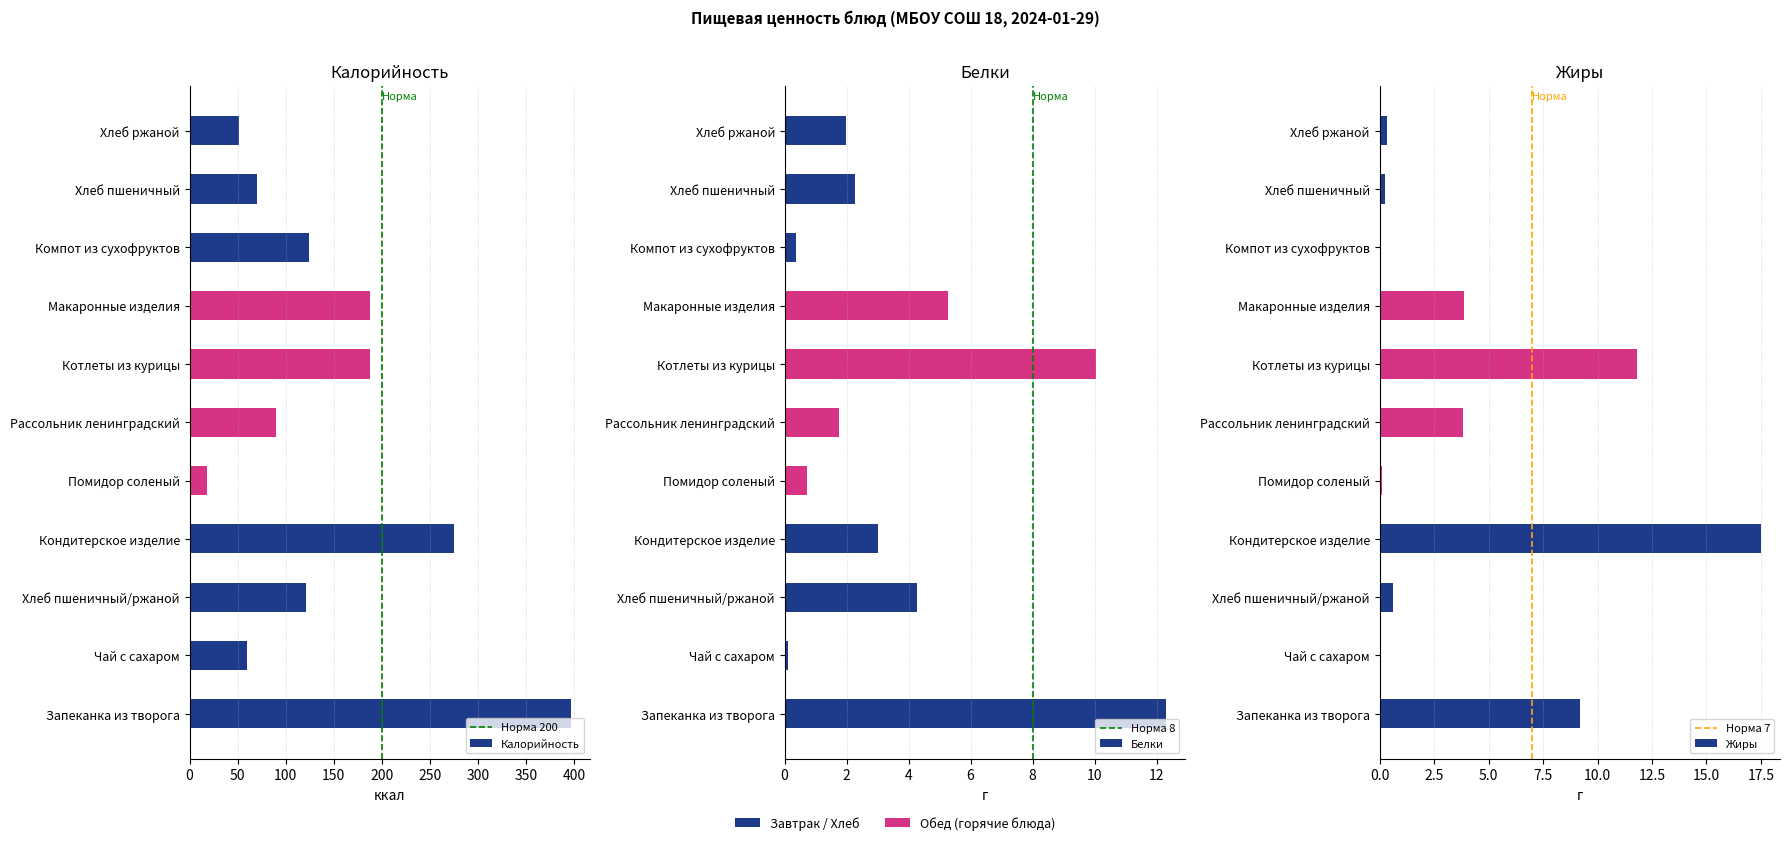

At Хлеб пшеничный, list the series in order from largest to smallest.

Калорийность, Белки, Жиры